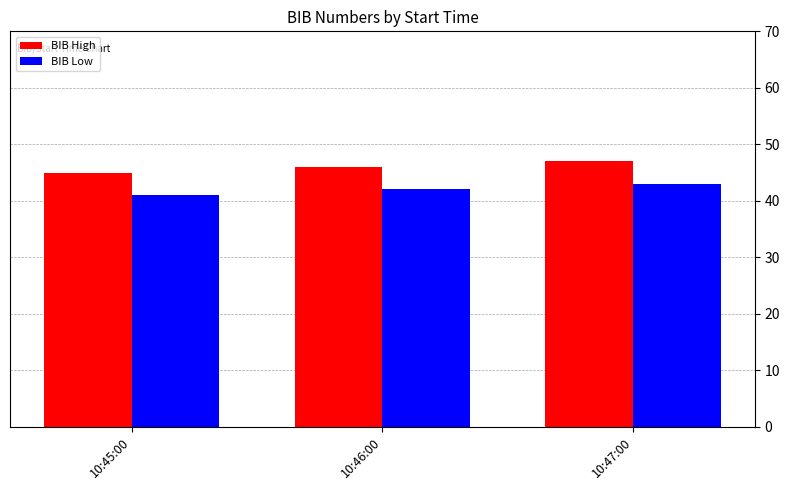

The value of BIB Low at 10:45:00 is 41. True or false?

True